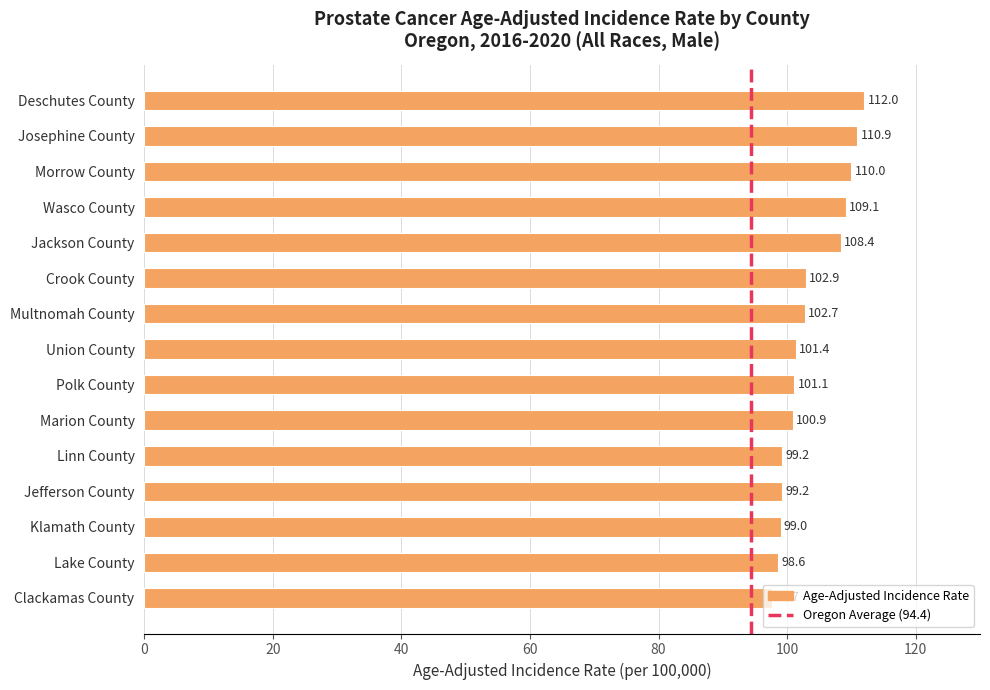

What is the maximum value shown in the chart?

112.0